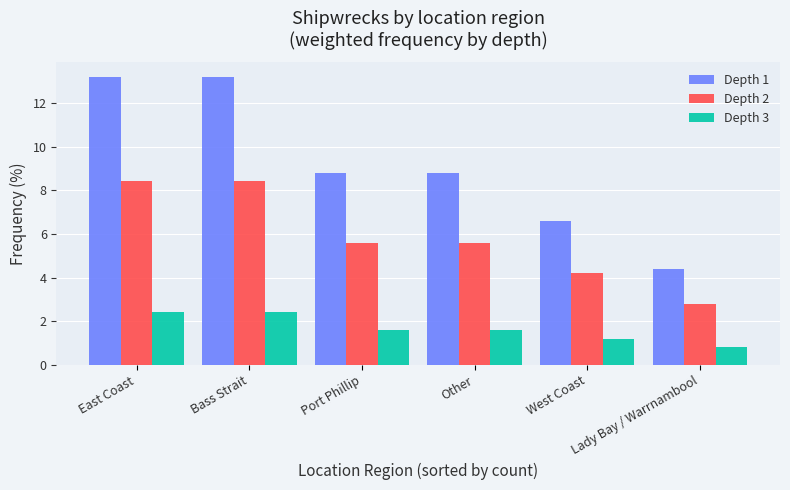

How many bars are there in total?

18